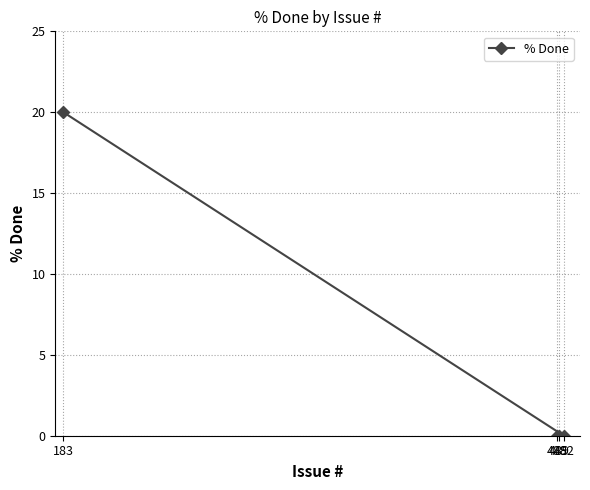

What is the sum of all values?

20